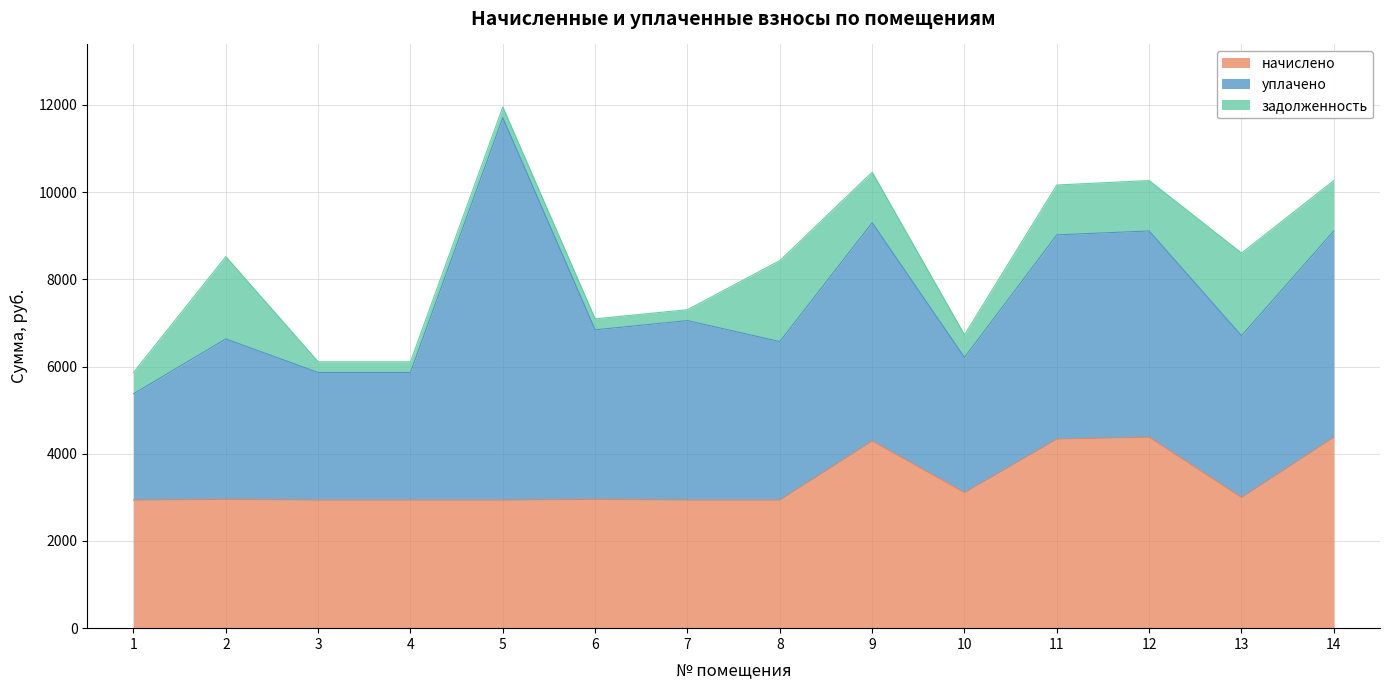

Is the value of уплачено at 9 greater than the value of задолженность at 6?

Yes